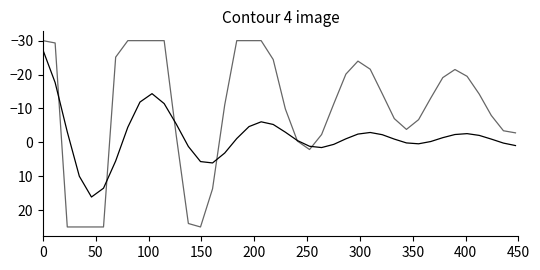

How many lines are shown in the chart?

2